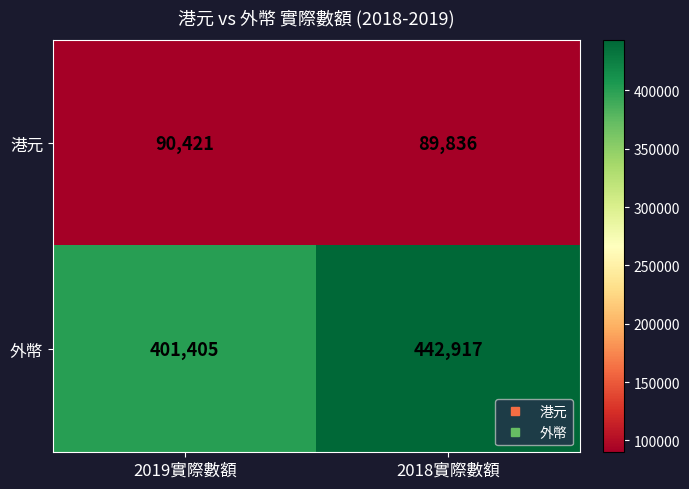

Is it true that 外幣 equals 199046 at 2019實際數額?

False